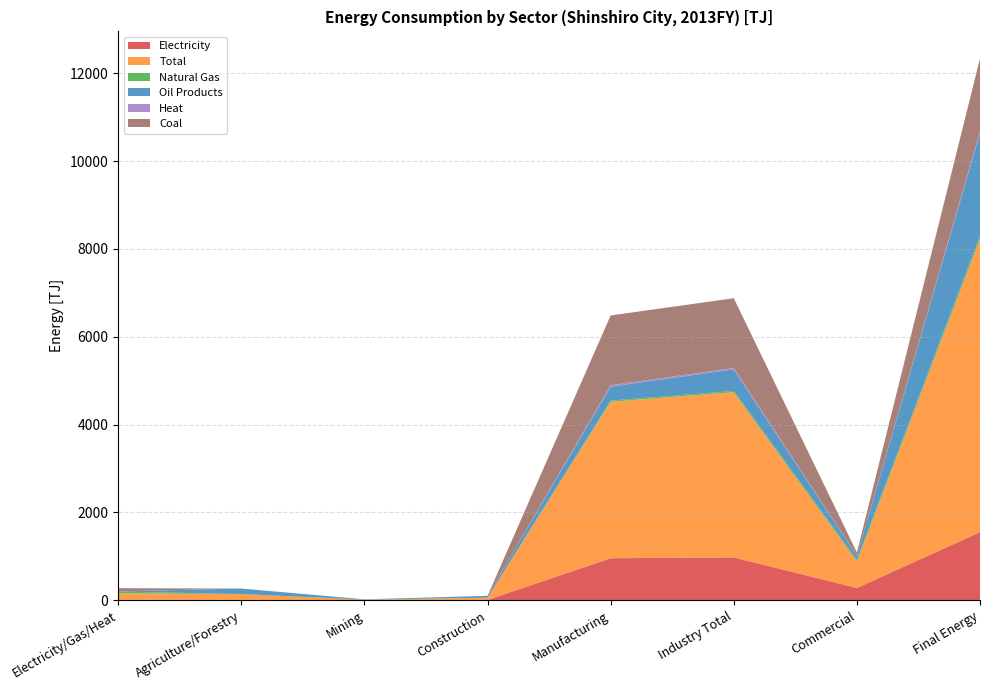

Reading left to right, extract all data points from this chart.

Electricity: Electricity/Gas/Heat=15.4	Agriculture/Forestry=8.7	Mining=2.1	Construction=8.7	Manufacturing=957.8	Industry Total=977.3	Commercial=281.0	Final Energy=1551.7
Total: Electricity/Gas/Heat=145.3	Agriculture/Forestry=134.0	Mining=11.7	Construction=51.5	Manufacturing=3563.1	Industry Total=3760.3	Commercial=605.7	Final Energy=6674.6
Natural Gas: Electricity/Gas/Heat=39.0	Agriculture/Forestry=0.0	Mining=3.3	Construction=0.0	Manufacturing=26.0	Industry Total=29.3	Commercial=39.0	Final Energy=68.3
Oil Products: Electricity/Gas/Heat=5.0	Agriculture/Forestry=125.2	Mining=6.2	Construction=41.5	Manufacturing=317.0	Industry Total=489.9	Commercial=82.7	Final Energy=2338.5
Heat: Electricity/Gas/Heat=0.0	Agriculture/Forestry=0.0	Mining=0.0	Construction=0.0	Manufacturing=34.1	Industry Total=34.1	Commercial=6.2	Final Energy=40.3
Coal: Electricity/Gas/Heat=72.9	Agriculture/Forestry=0.0	Mining=0.0	Construction=0.0	Manufacturing=1587.0	Industry Total=1587.0	Commercial=74.0	Final Energy=1661.0